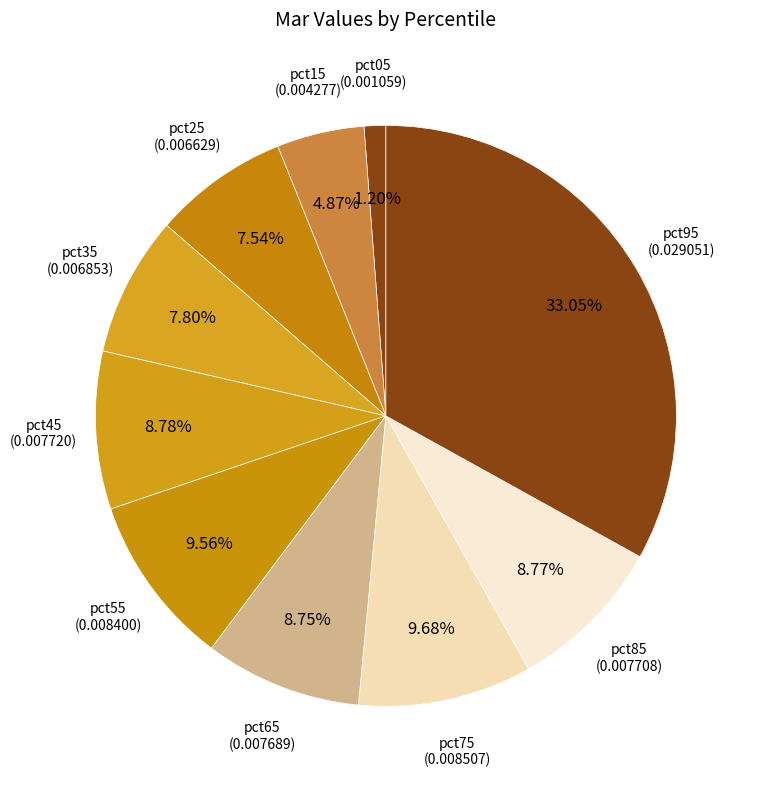

Is there any slice that represents more than half of the pie?

No